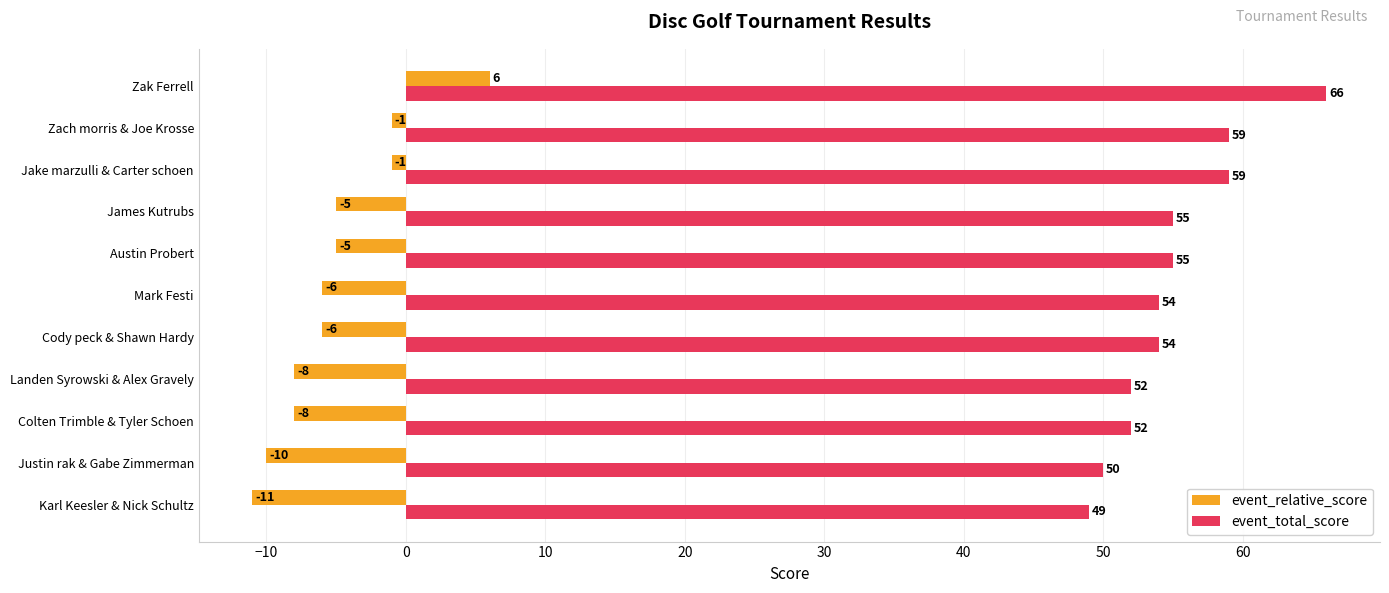

Count the number of categories in the chart.

11